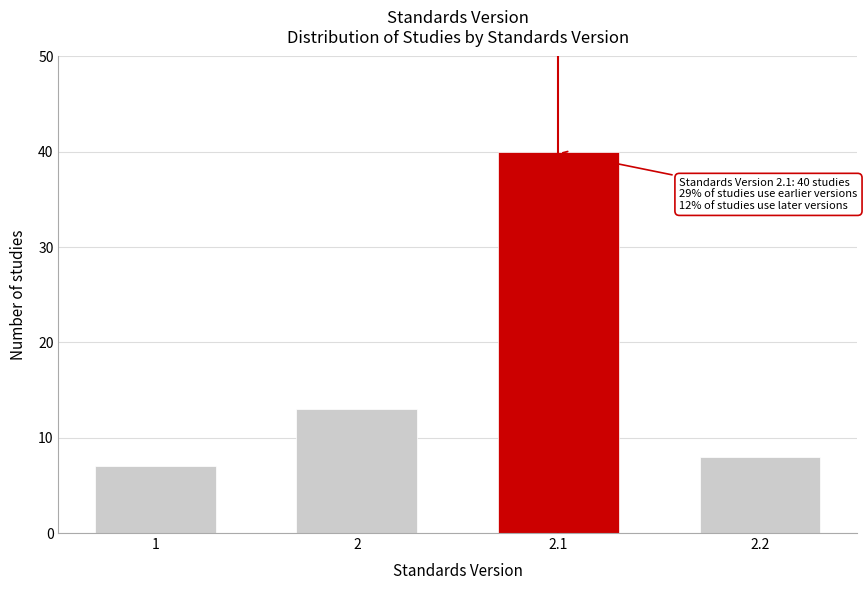

Reading right to left, extract all data points from this chart.

2.2=8	2.1=40	2=13	1=7